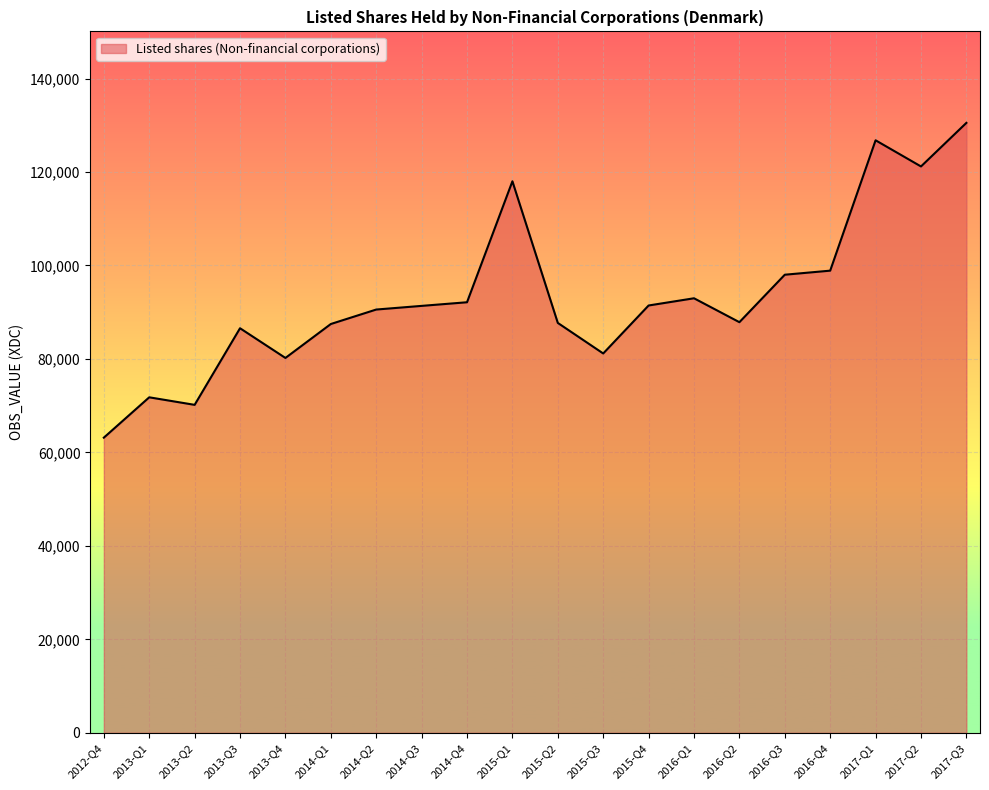

Does the chart display data point markers on the line(s)?

No